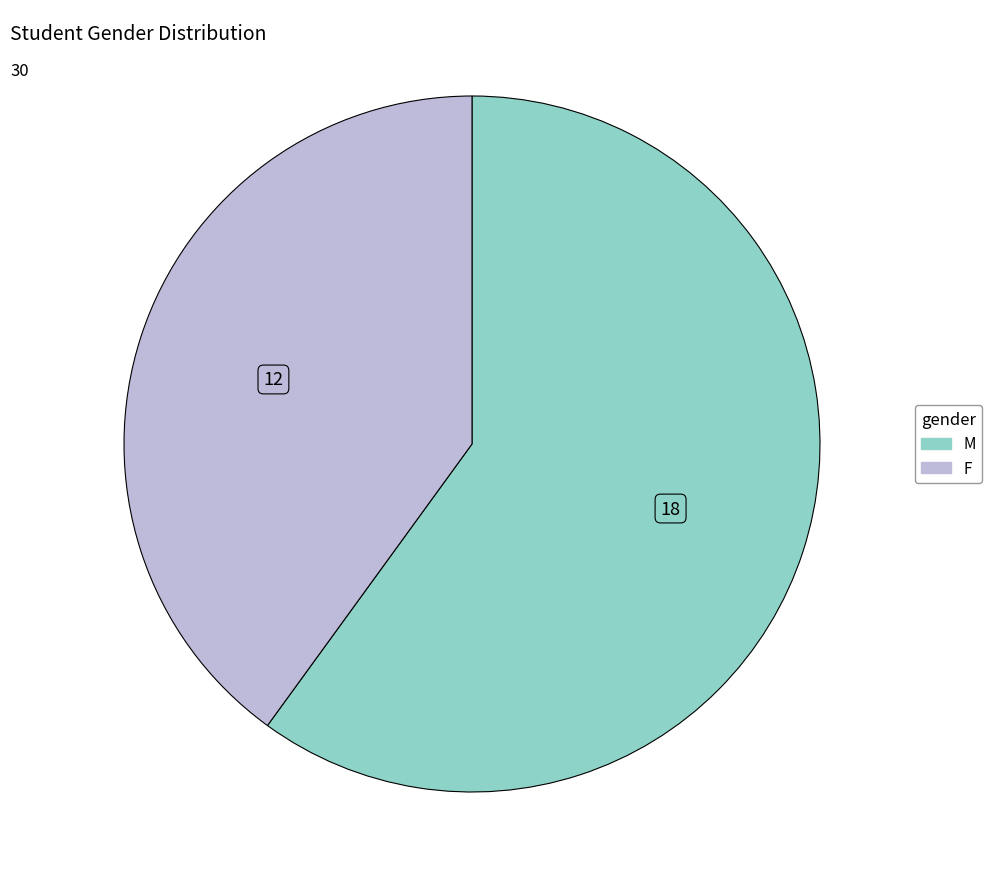

Which category has the biggest portion of the pie?

M